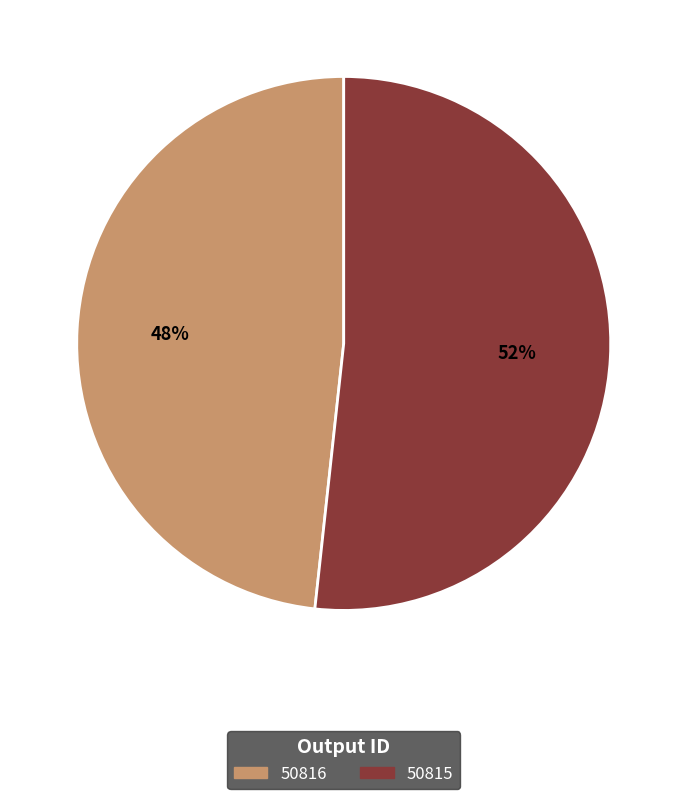

How many slices are in this pie chart?

2